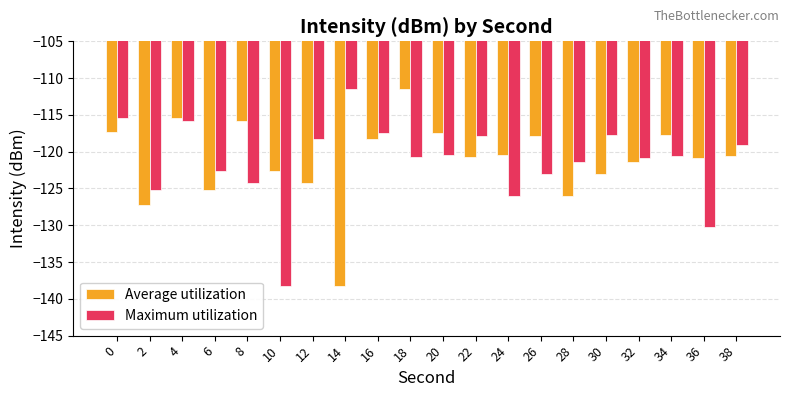

What is the spread (max minus min) of values at 26?

5.2